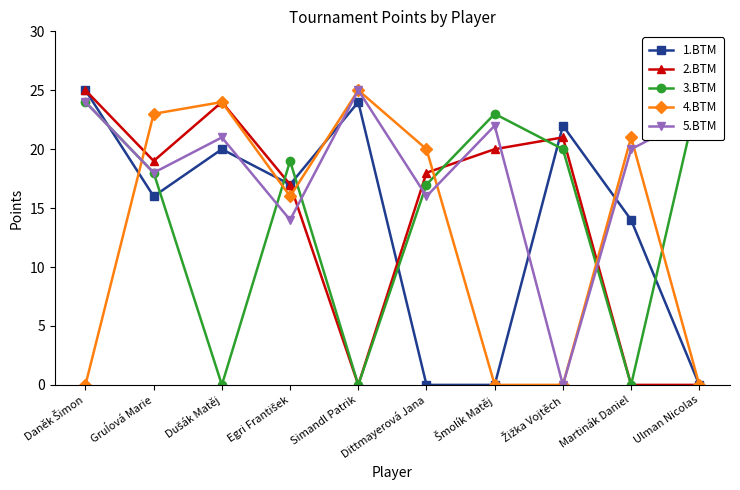

What are all the series names shown in the legend?

1.BTM, 2.BTM, 3.BTM, 4.BTM, 5.BTM